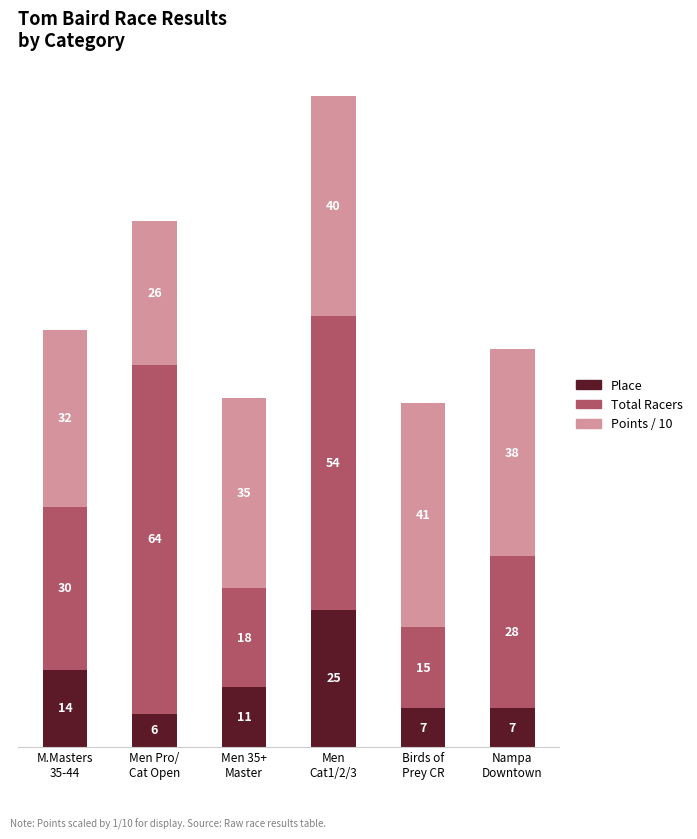

What is the lowest value of the Place series?

6.0